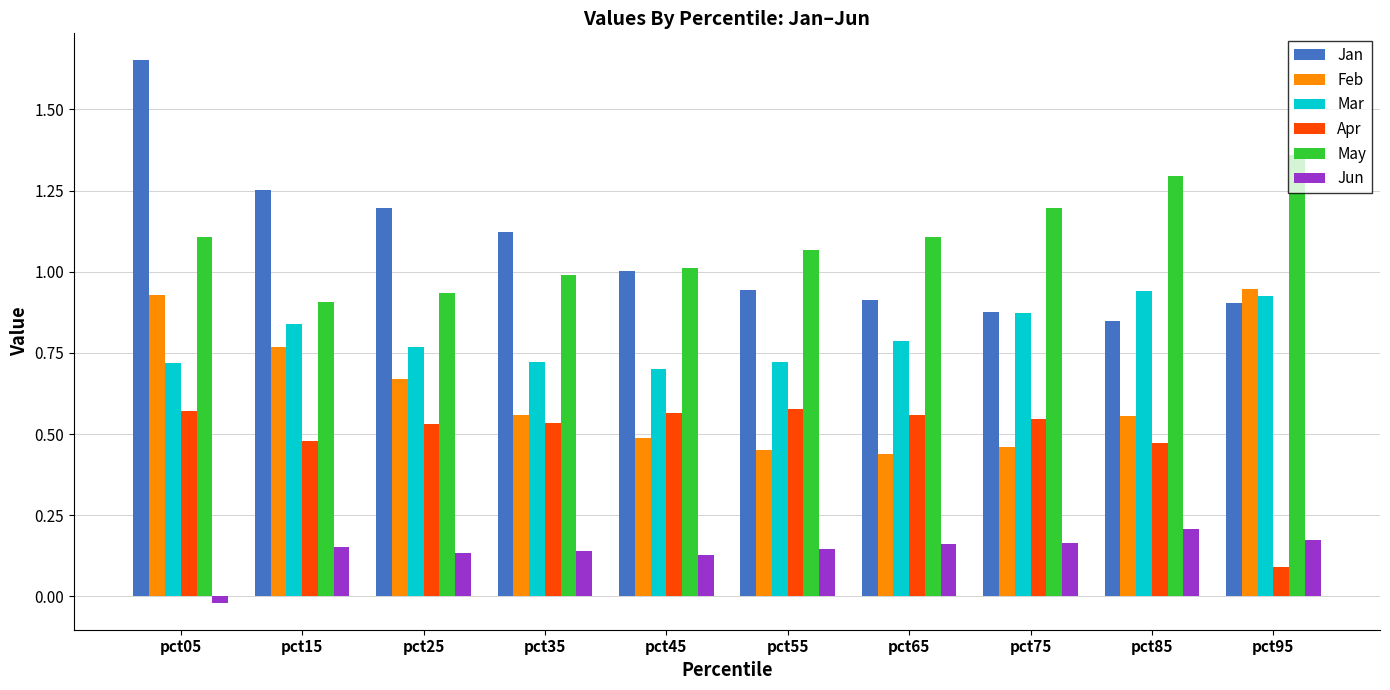

Is it true that Jan equals 0.8 at pct85?

True